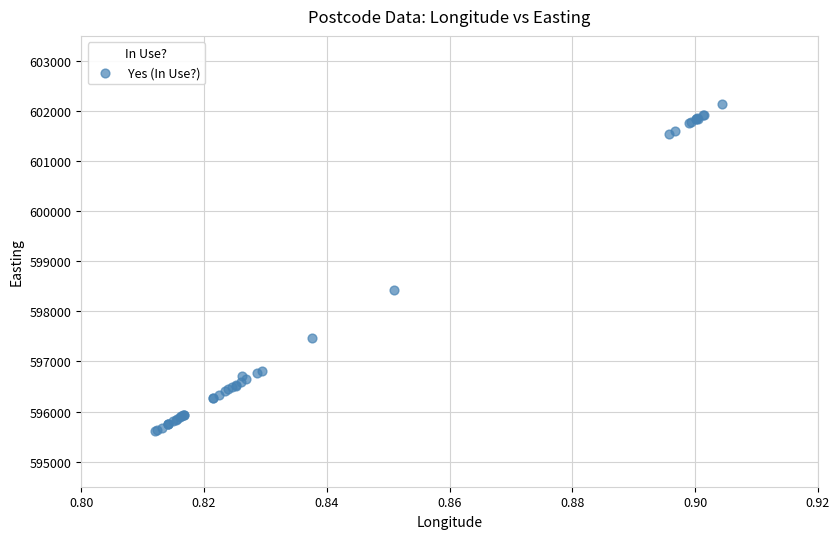

What Y value in the scatter plot is closest to 598874?

598434